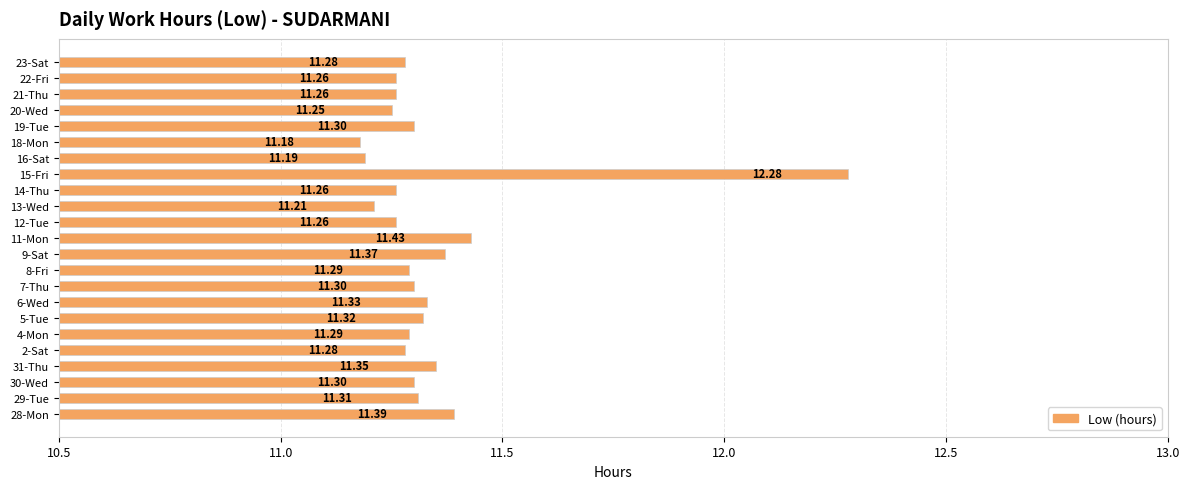

What is the average value?

11.3